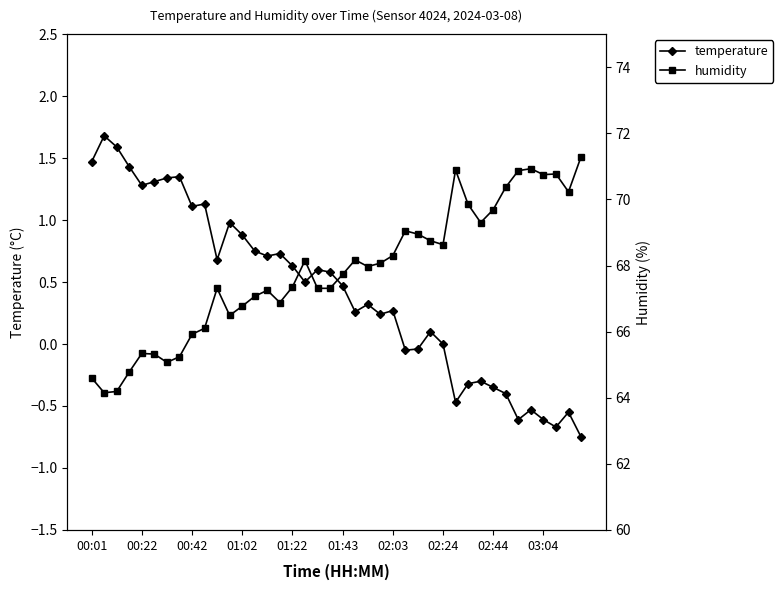

True or false: temperature has more than 1 interior local peaks.

True